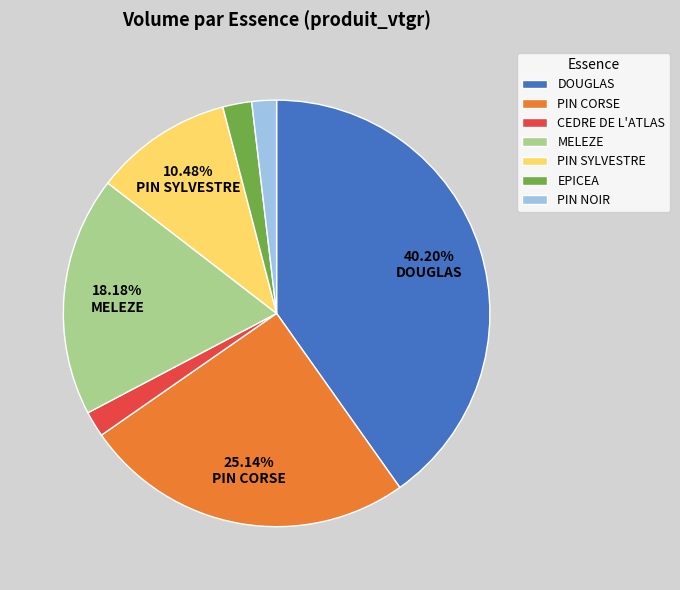

True or false: PIN CORSE accounts for 34% of the total.

False